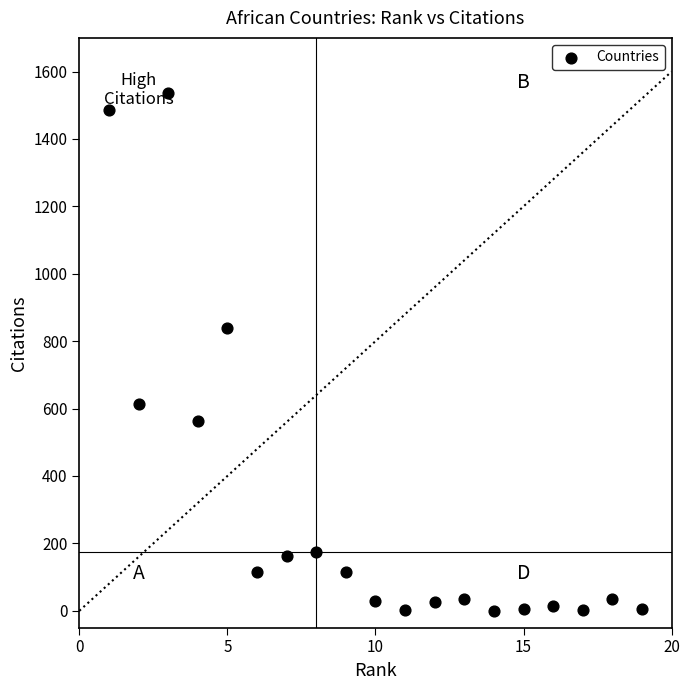

What is the range of X values (max minus min)?

18